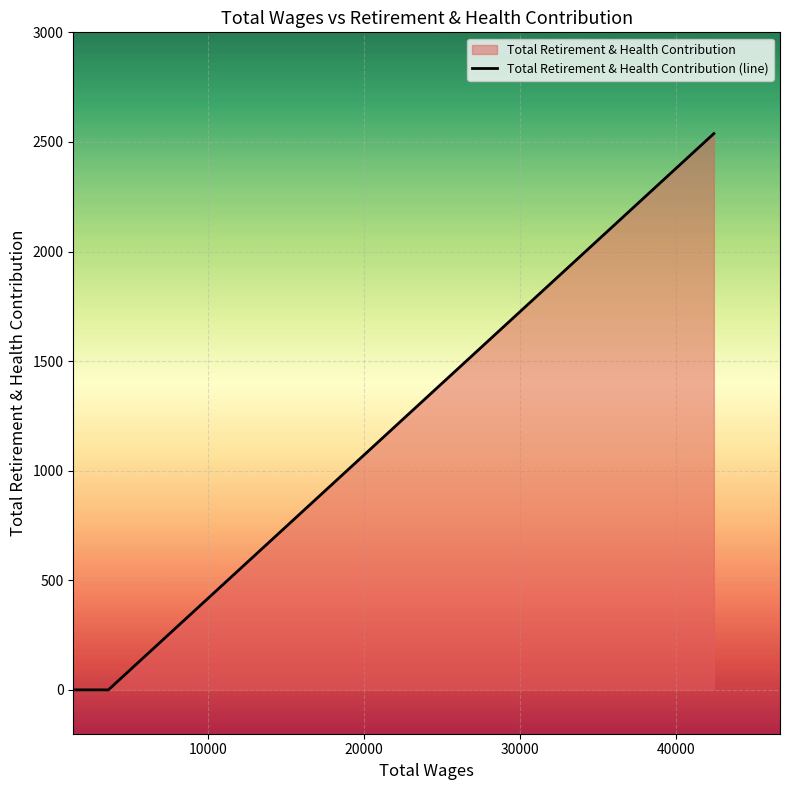

How many series are shown in this chart?

1